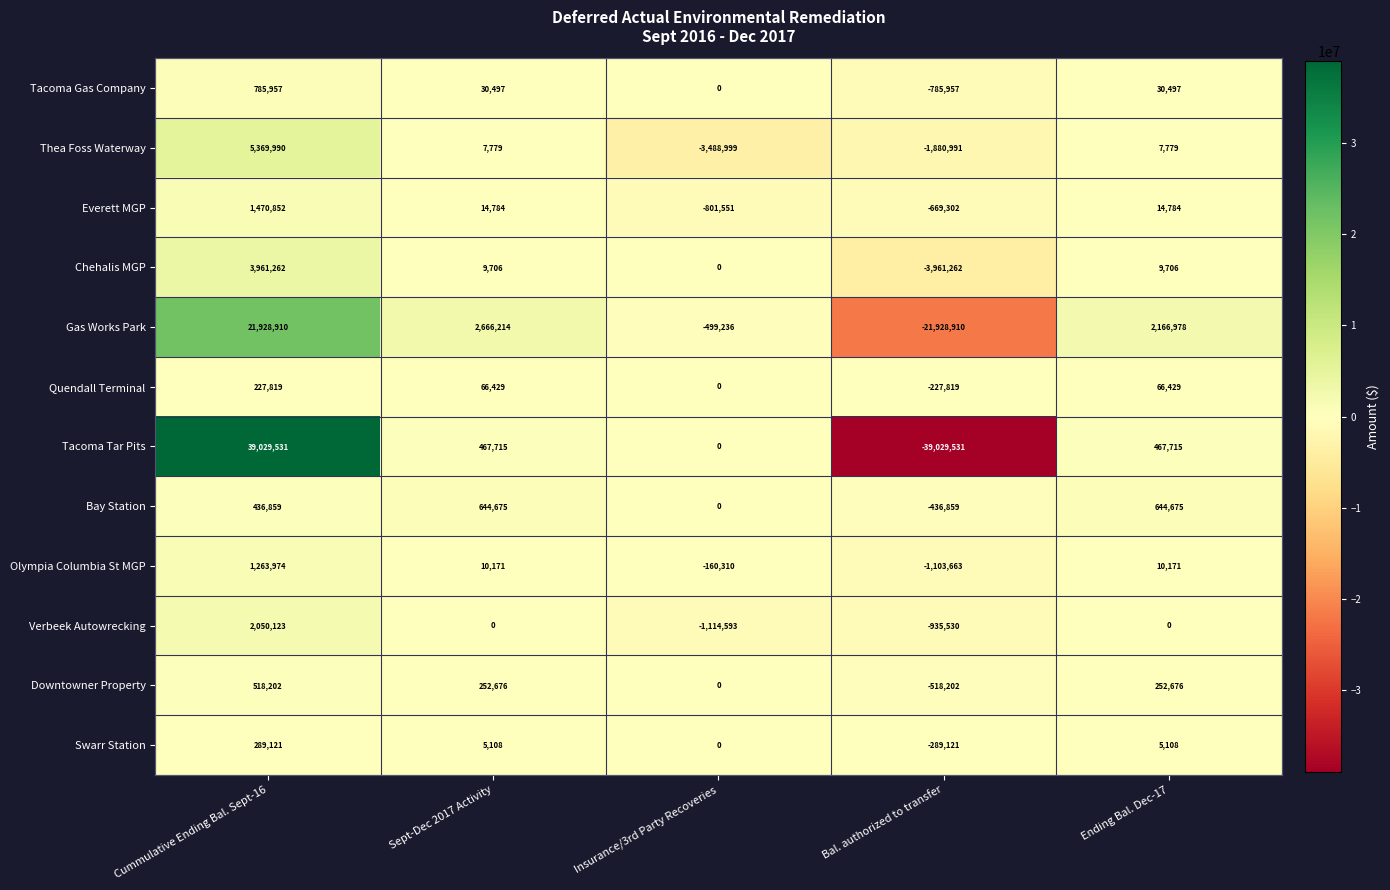

At which category is the sum across all series the highest?

Cummulative Ending Bal. Sept-16